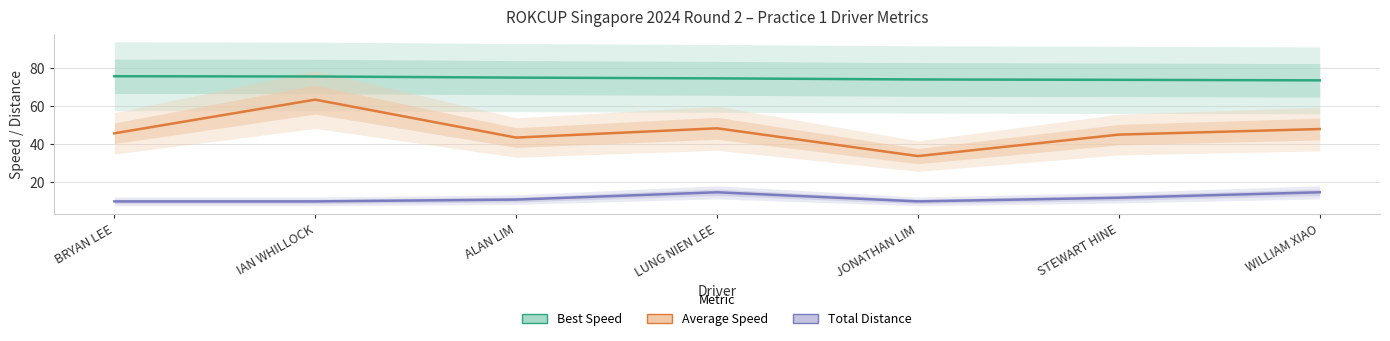

What is the spread (max minus min) of values at JONATHAN LIM?

64.2